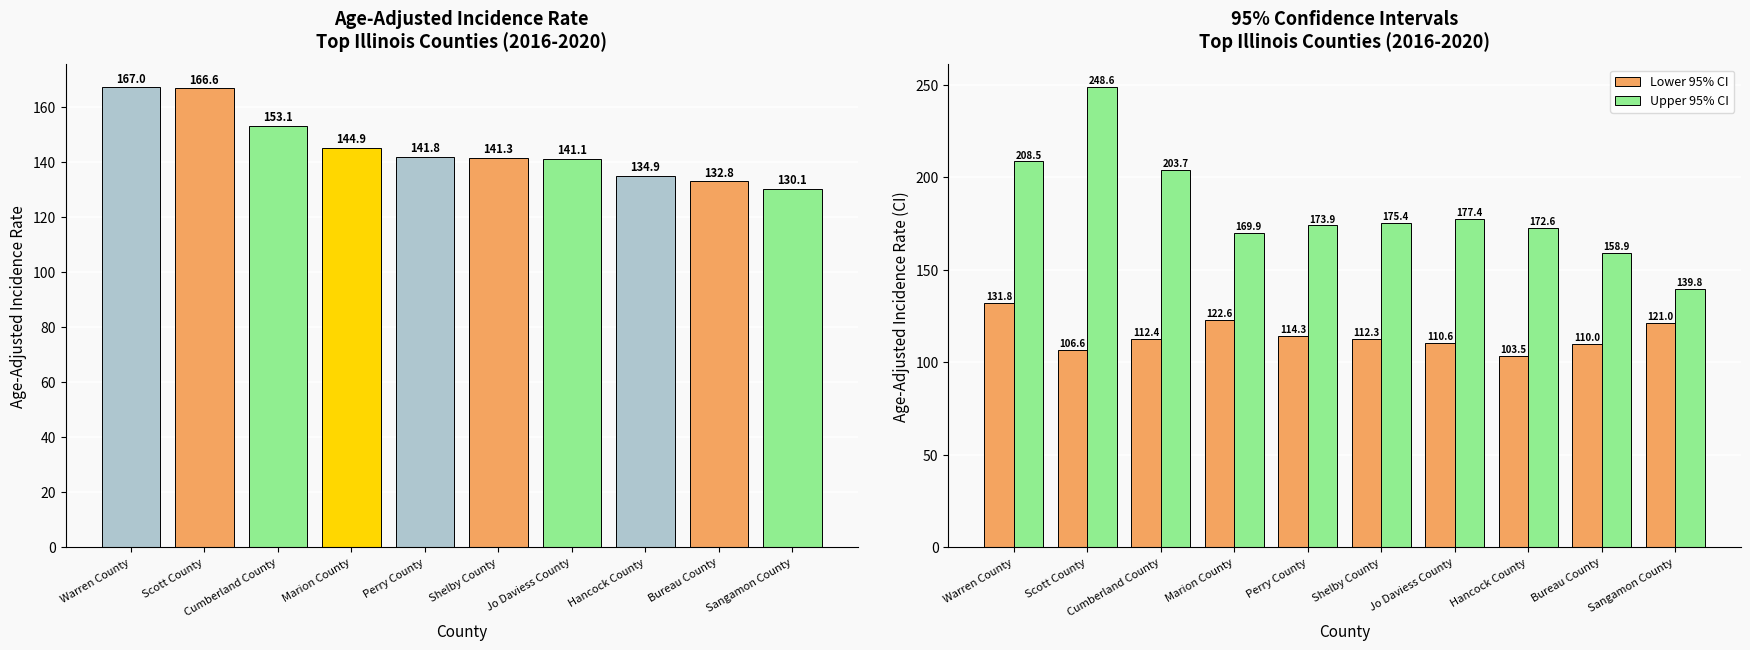

Which has a higher value, Perry County or Marion County?

Marion County